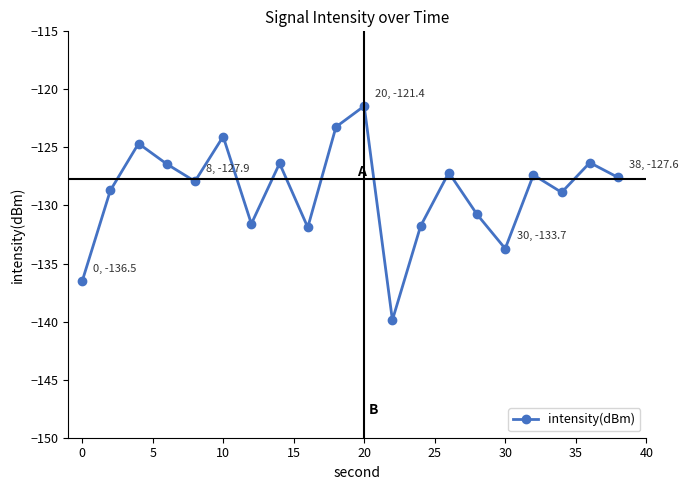

What is the value of the 20th point from the left?

-127.6